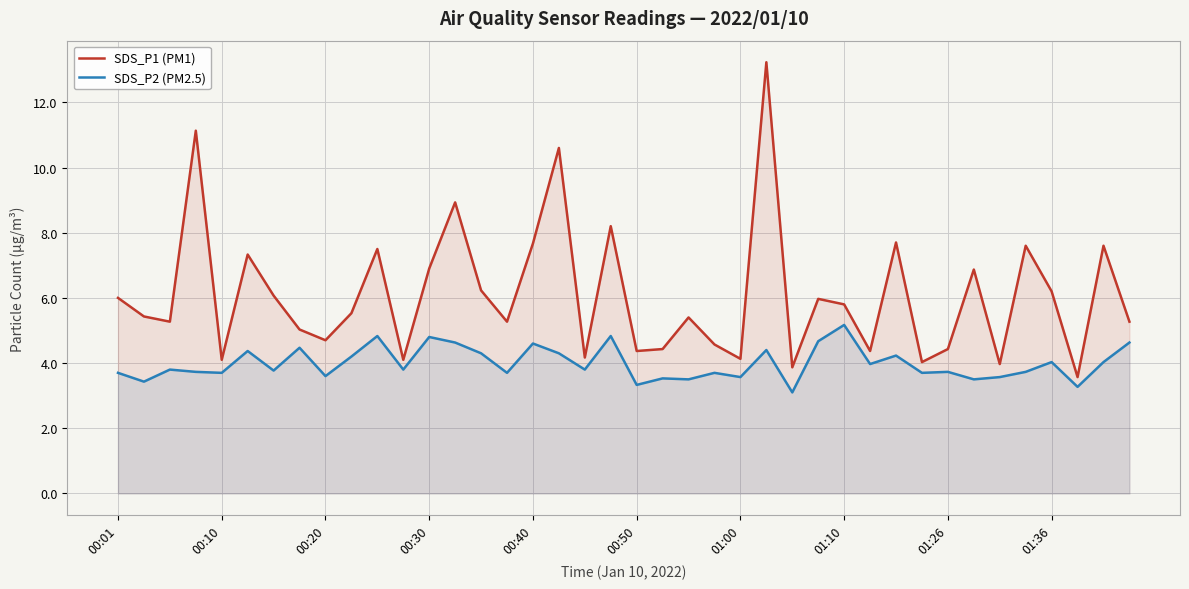

True or false: SDS_P1 (PM1) and SDS_P2 (PM2.5) intersect in this chart.

False